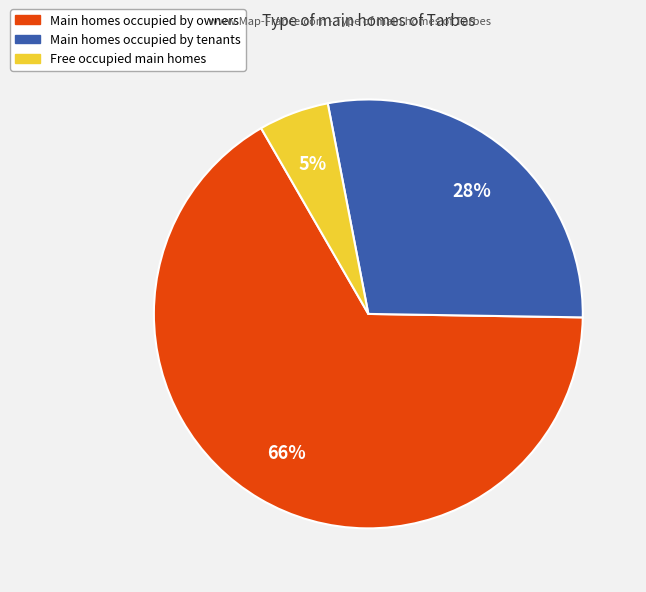

To the nearest percent, what is the average slice percentage?

33%